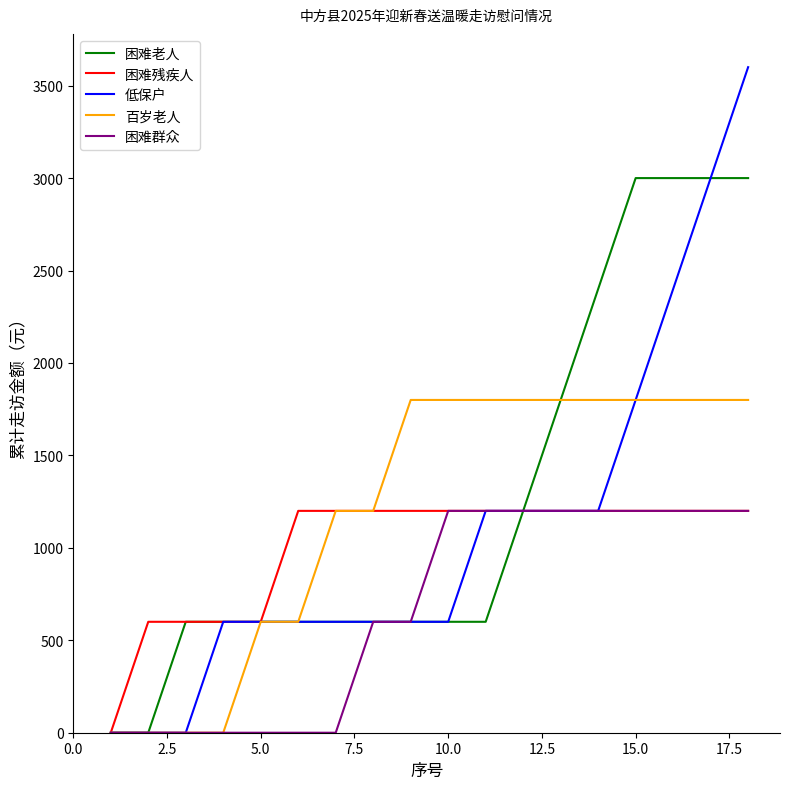

Which series has the largest range (max minus min)?

低保户